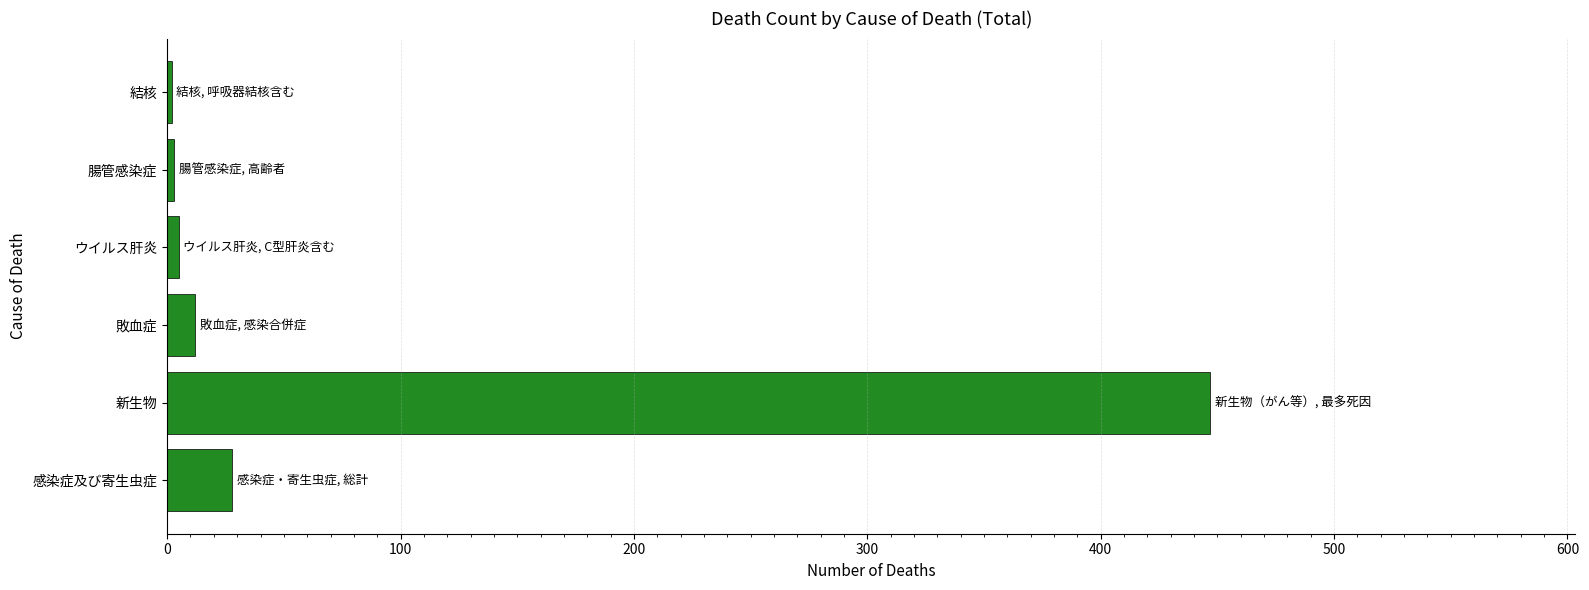

True or false: the data shows 215 at 新生物.

False